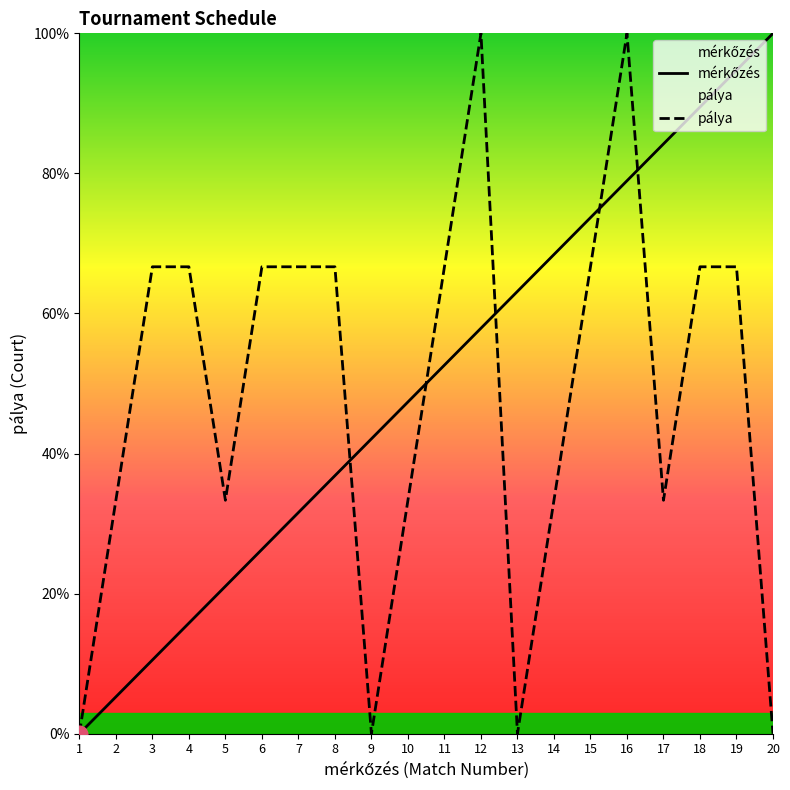

In pálya, how many points are higher than both neighbors (excluding endpoints)?

2